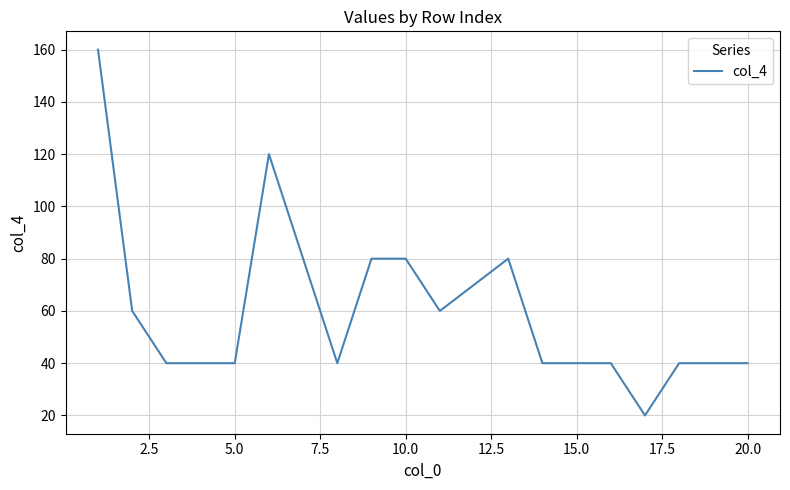

What is the difference between the maximum and minimum values?

140